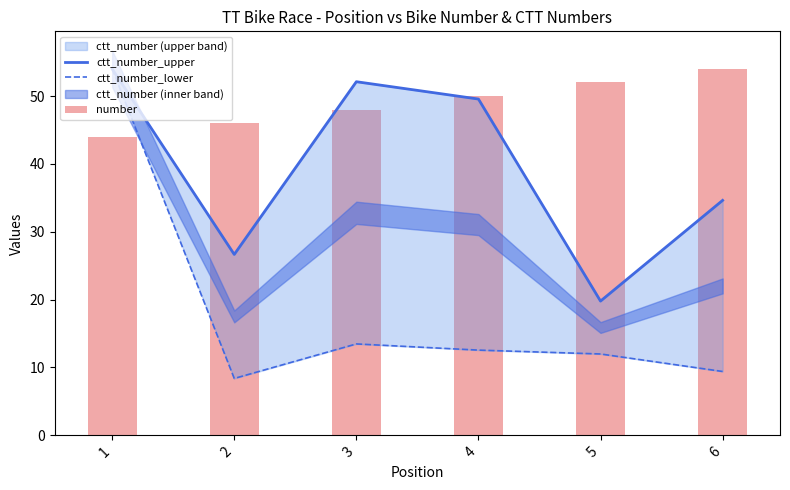

What value does the ctt_number_lower series have at 3?

13.5